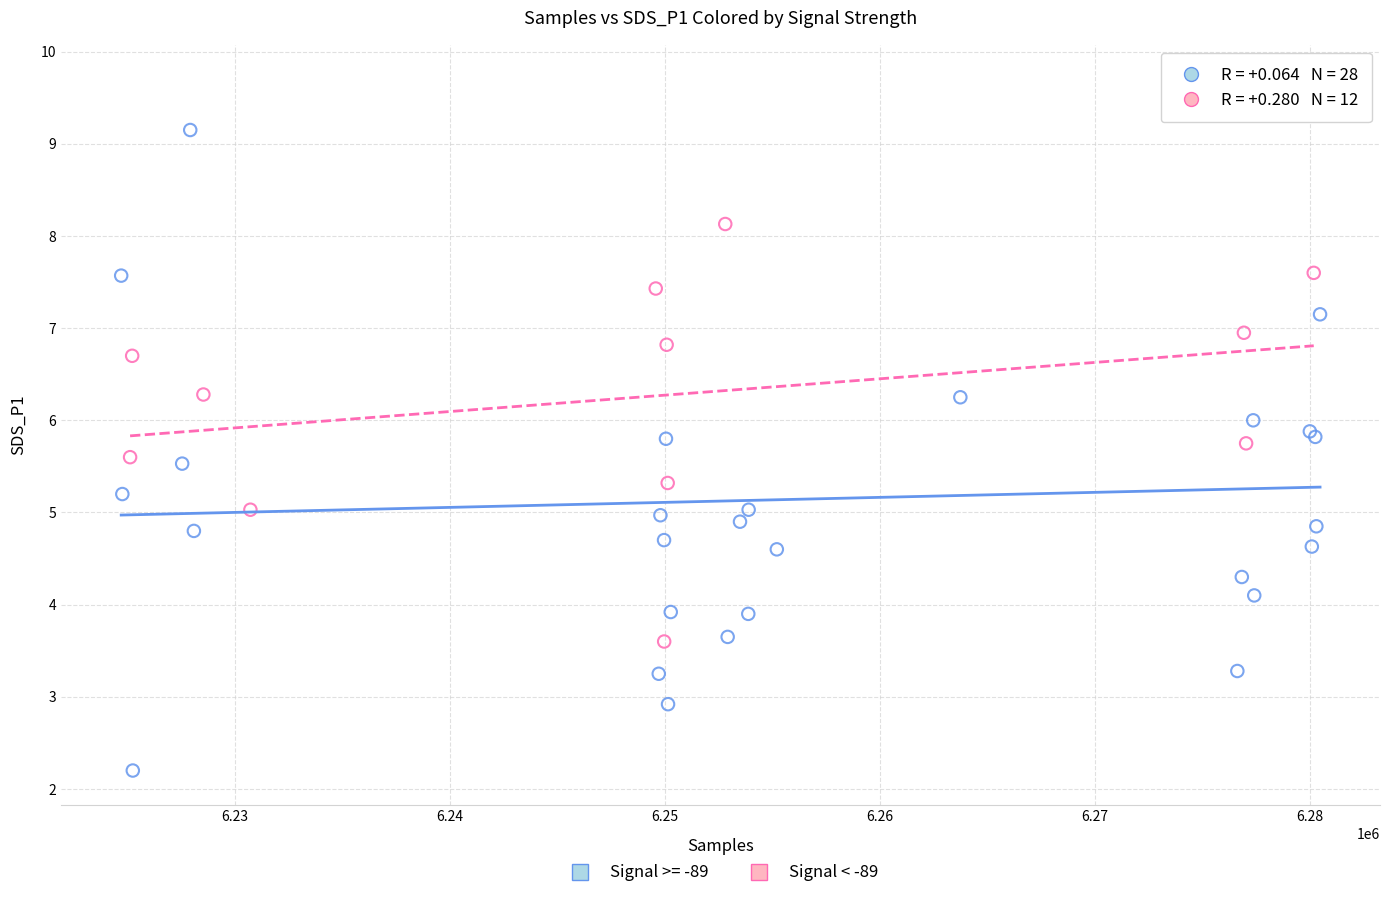

Which series reaches the minimum Y coordinate?

Signal >= -89